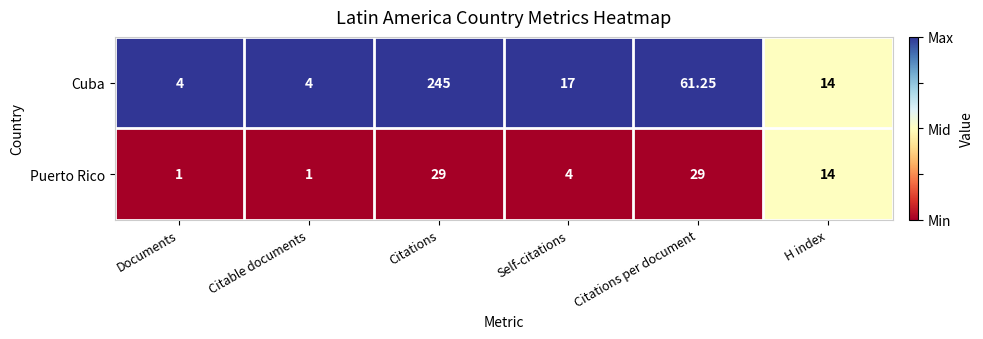

At which category is the sum across all series the highest?

Citations